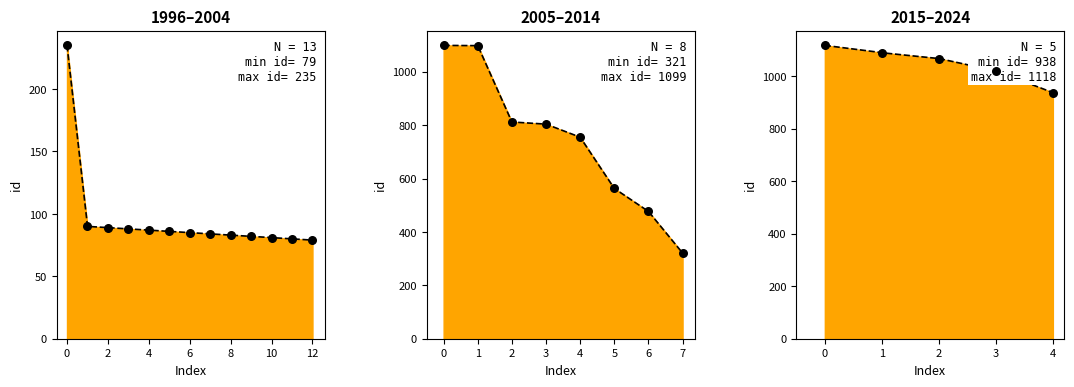

What is the total value across all series at 89?

2093